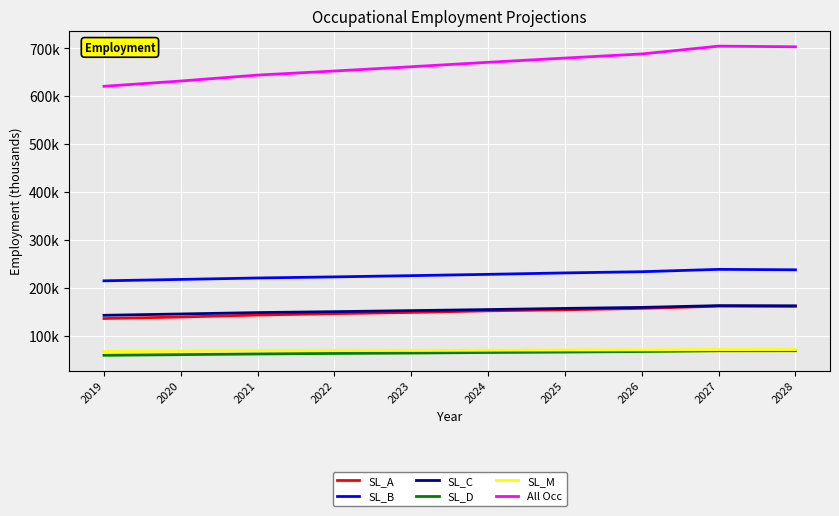

Reading left to right, list all the values displayed in this chart.

SL_A: 2019=136200	2020=139400	2021=143500	2022=146400	2023=148900	2024=152300	2025=154400	2026=157300	2027=162000	2028=161500
SL_B: 2019=214900	2020=217800	2021=220800	2022=223100	2023=225700	2024=228400	2025=231400	2026=233900	2027=238800	2028=237900
SL_C: 2019=142900	2020=145700	2021=148600	2022=150500	2023=152700	2024=154900	2025=157300	2026=159400	2027=163100	2028=162800
SL_D: 2019=59400	2020=60800	2021=62200	2022=63300	2023=64100	2024=65300	2025=66200	2026=67300	2027=68900	2028=69000
SL_M: 2019=67500	2020=68100	2021=69400	2022=69900	2023=69900	2024=70100	2025=70500	2026=70800	2027=71300	2028=71400
All Occ: 2019=620900	2020=631900	2021=644300	2022=652800	2023=661700	2024=671000	2025=679800	2026=688400	2027=704700	2028=703400